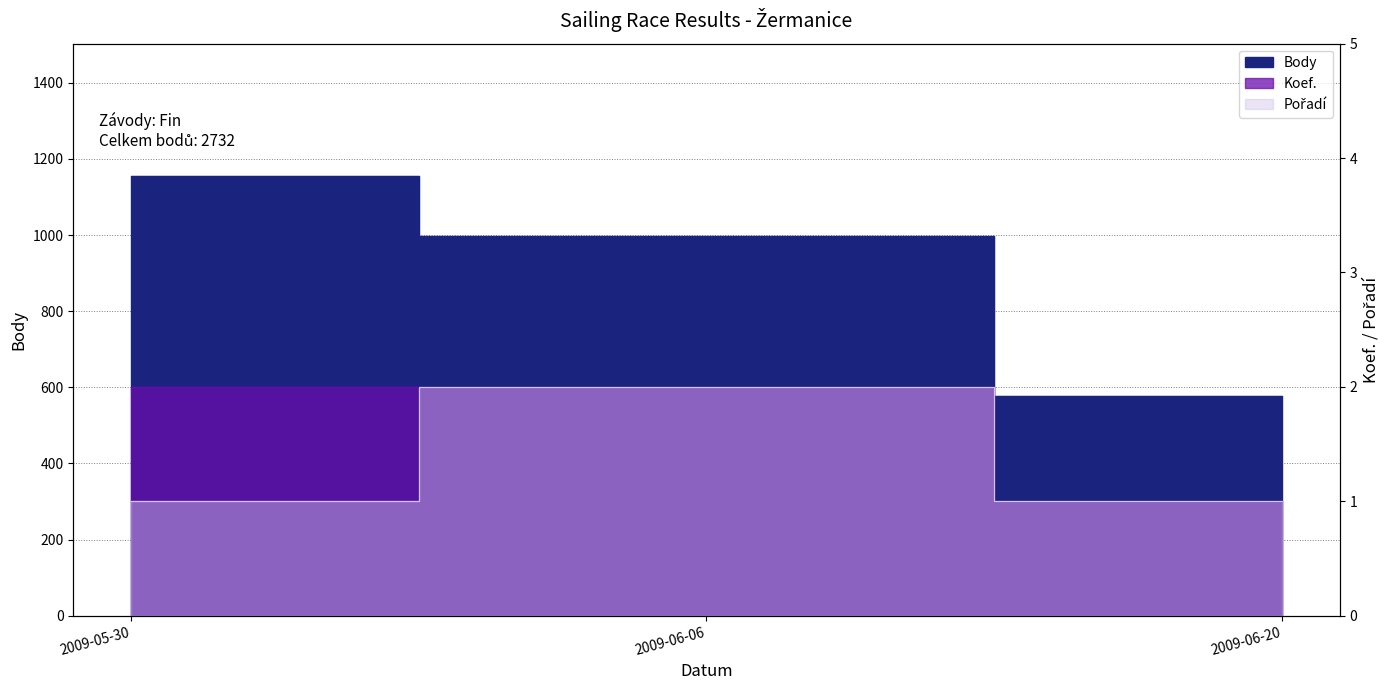

What is the label of the 2nd point from the left?

2009-06-06